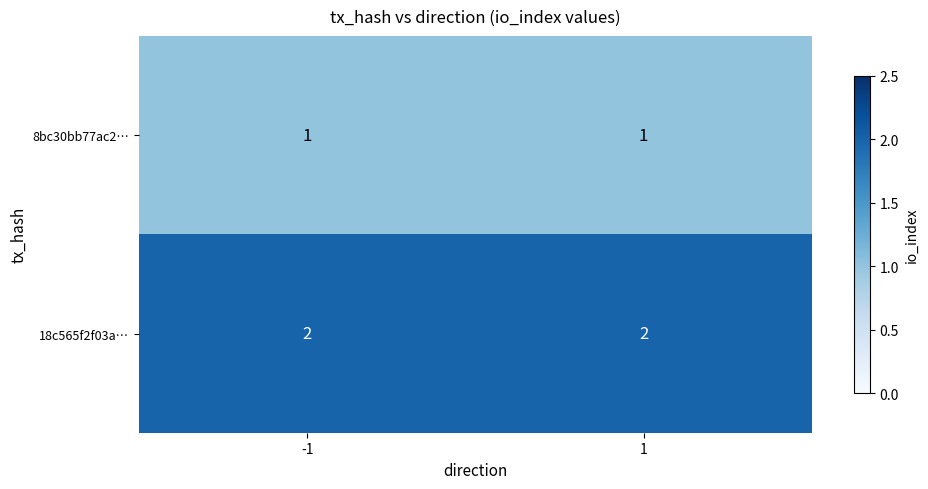

What is the difference between the highest and lowest values at -1?

1